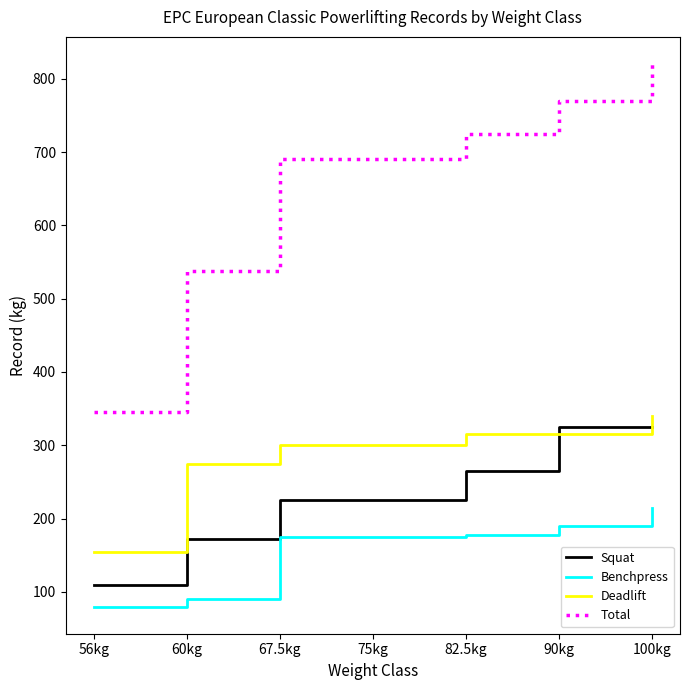

True or false: Total and Squat cross at least once.

False